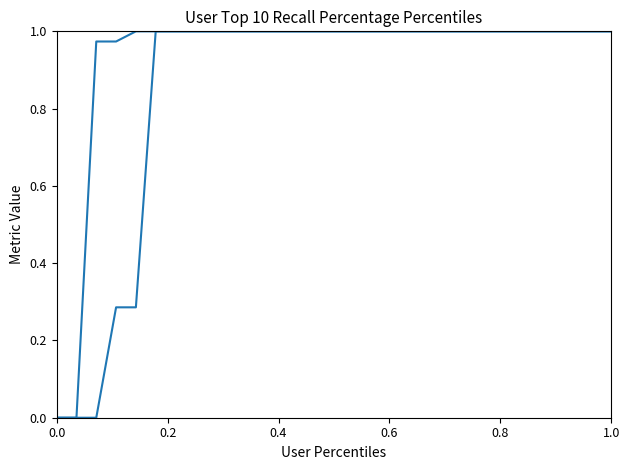

Is this an area chart (filled region under the line)?

No